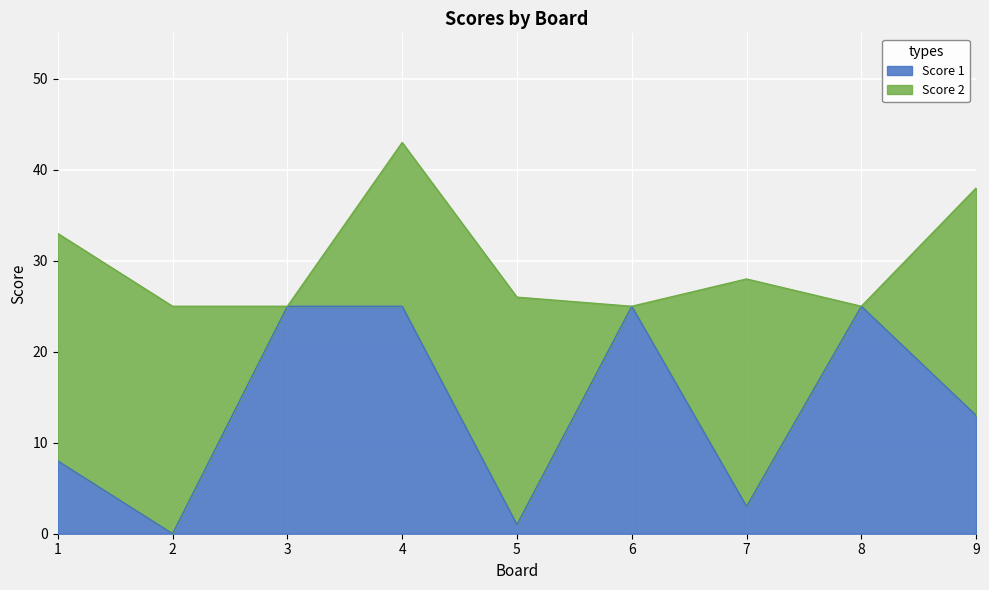

What is the value of the 3rd point from the left?

25